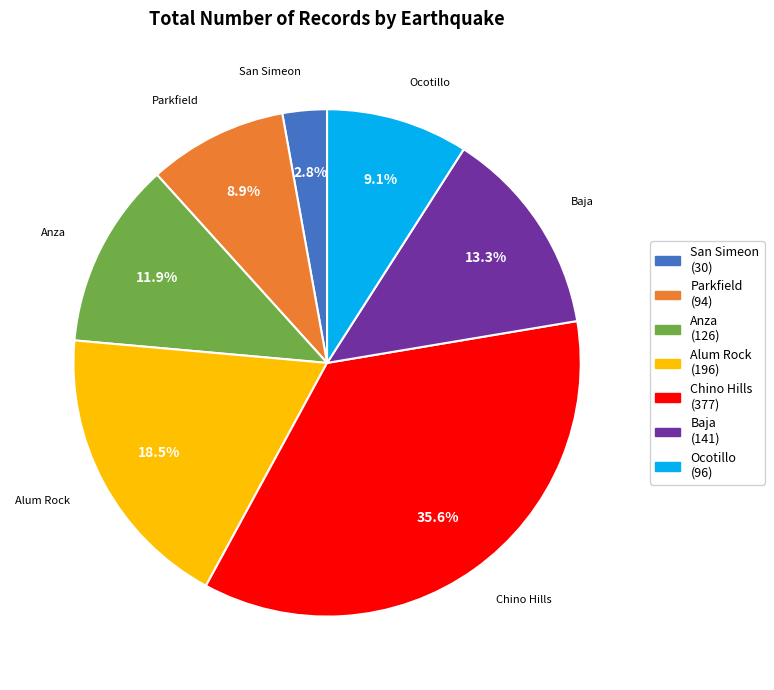

Is it true that Baja is 6% of the pie?

False